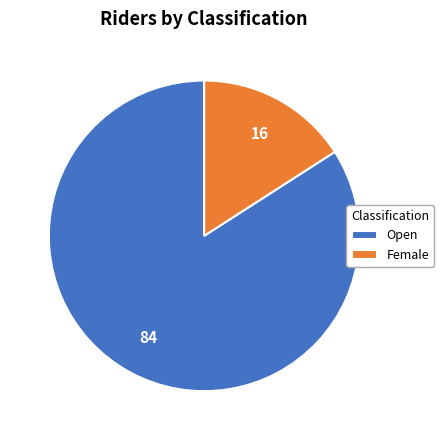

How many segments does this pie chart have?

2